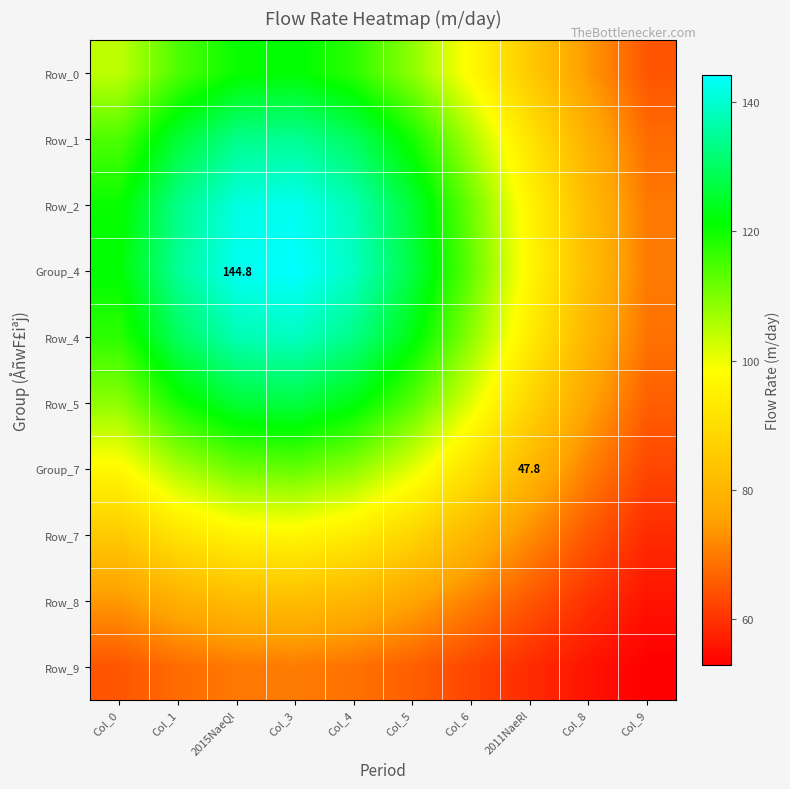

What is the smallest value displayed?

52.9